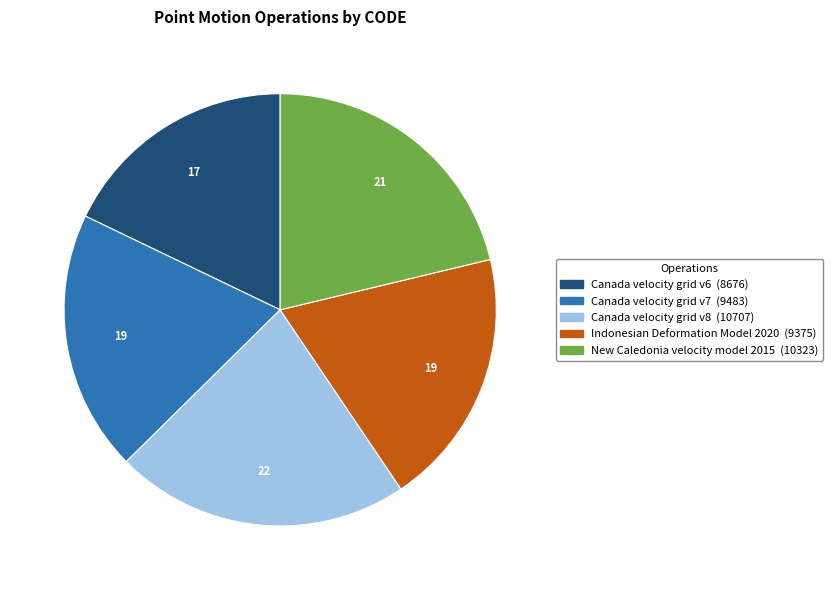

How many segments does this pie chart have?

5